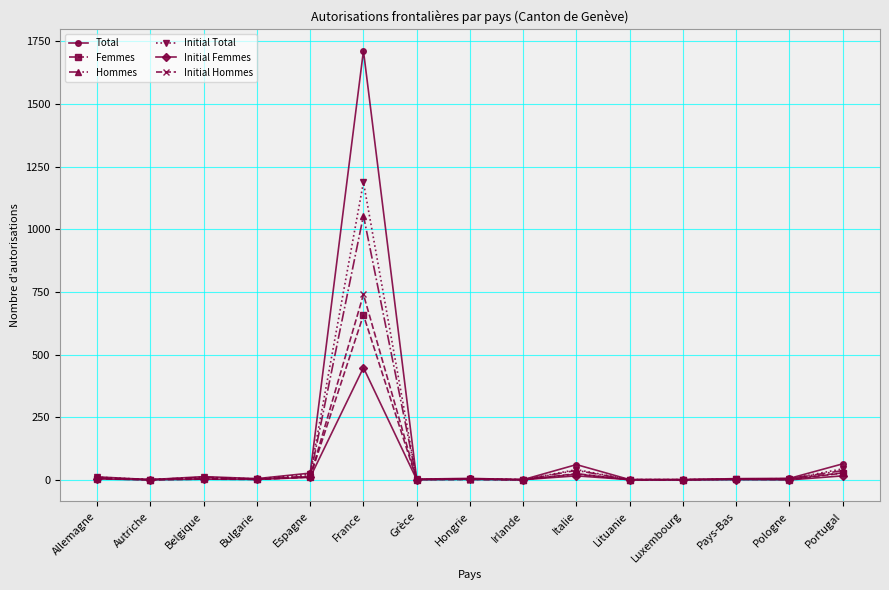

True or false: Initial Total has more than 0 interior local peaks.

True